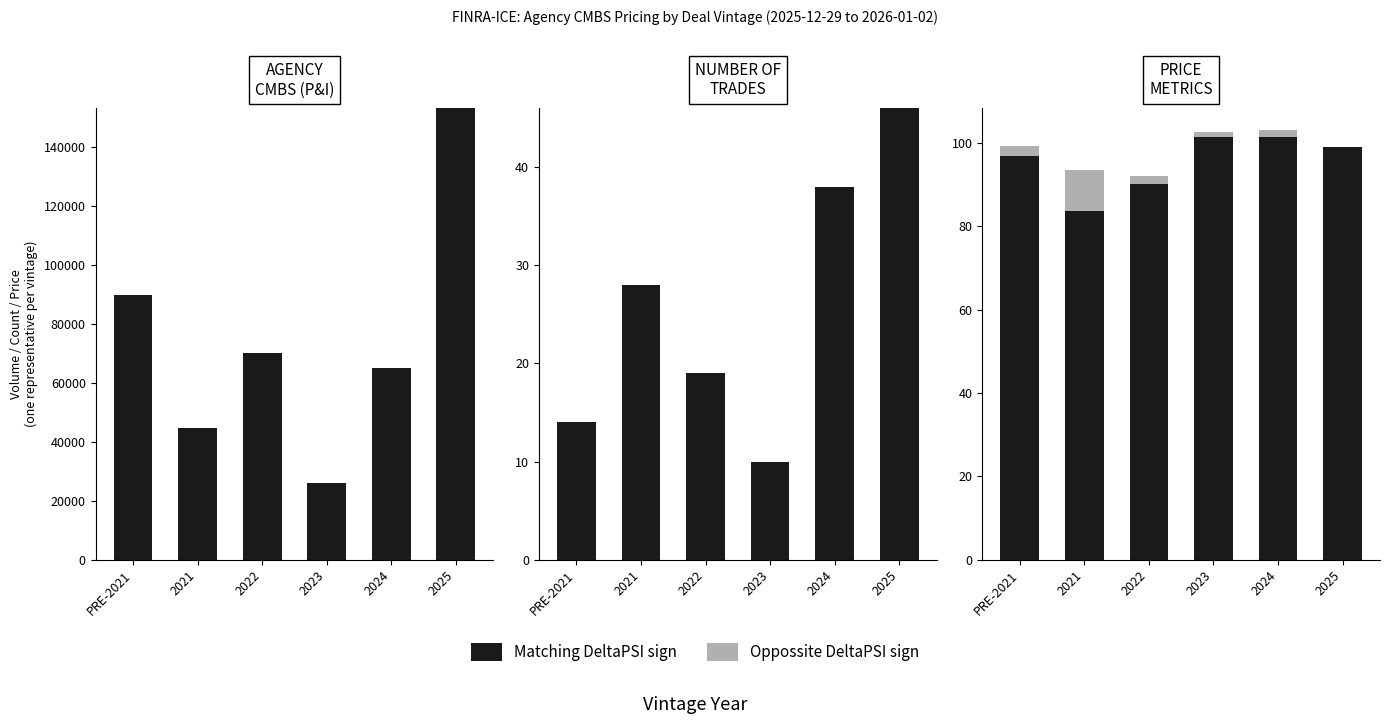

Which has a higher value, 2023 or 2024?

2023